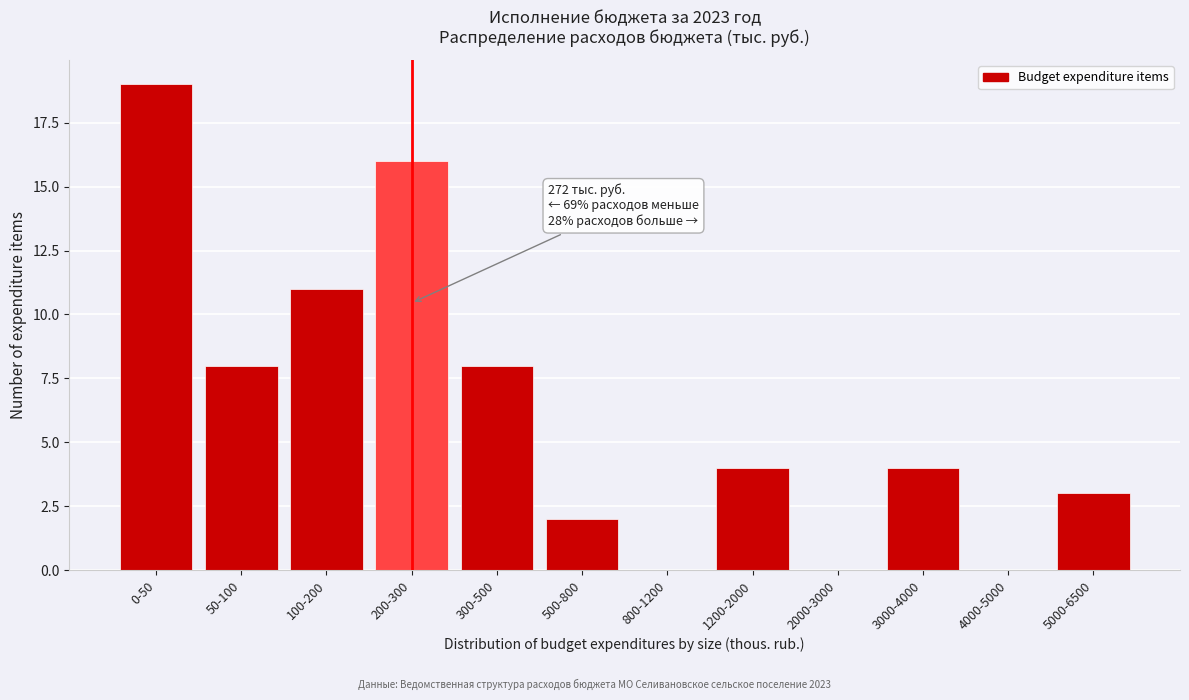

Reading left to right, transcribe all the data shown in this chart.

0-50=19	50-100=8	100-200=11	200-300=16	300-500=8	500-800=2	800-1200=0	1200-2000=4	2000-3000=0	3000-4000=4	4000-5000=0	5000-6500=3